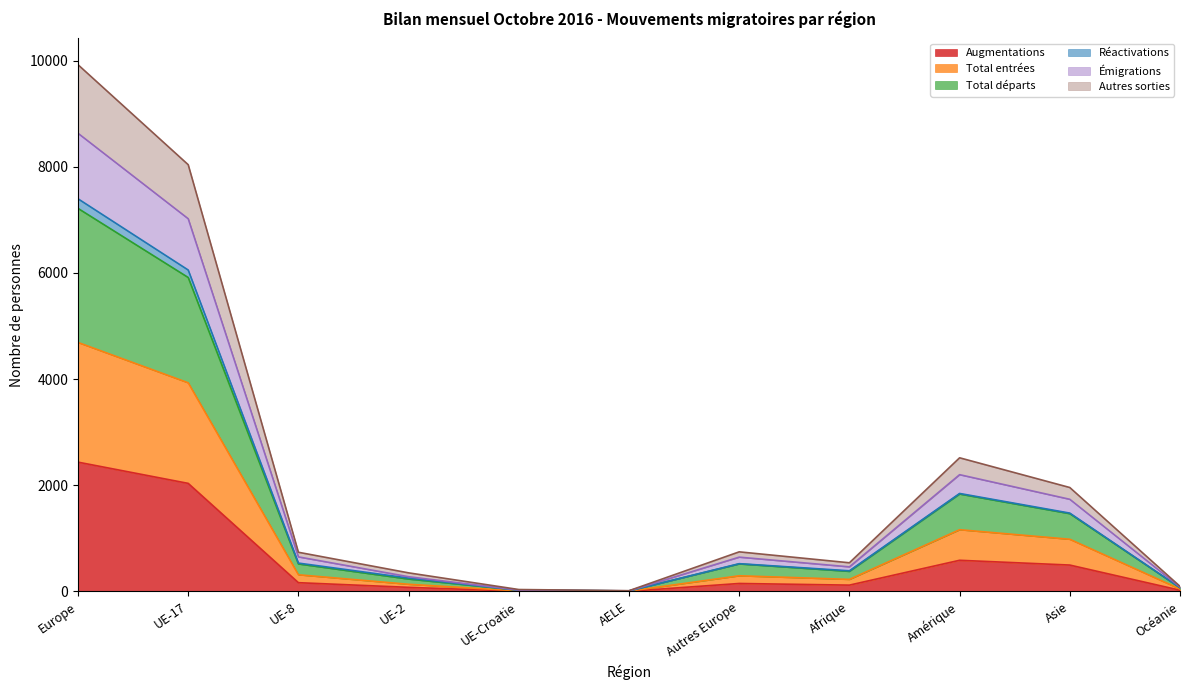

Which has a higher value, Océanie or Asie?

Asie